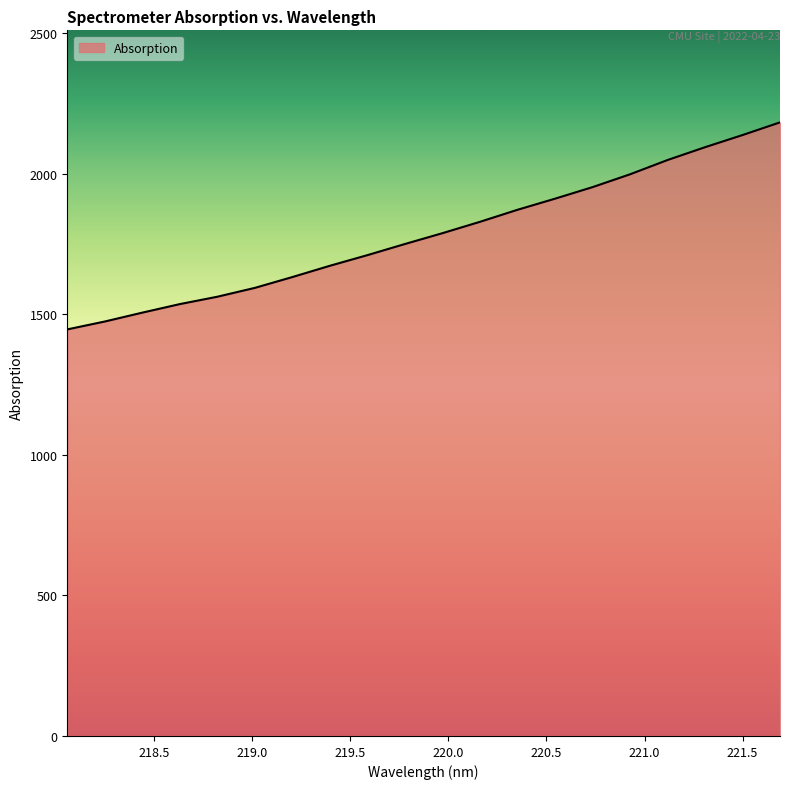

What is the value of the 9th point from the left?

1710.4